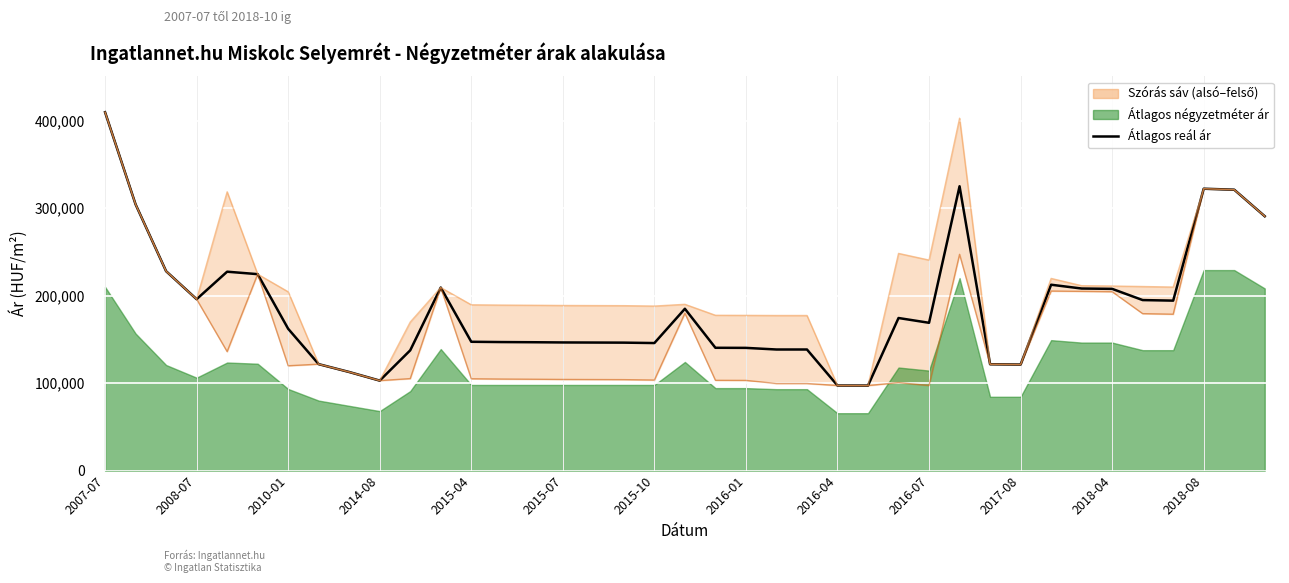

What position from the left is 16?

17